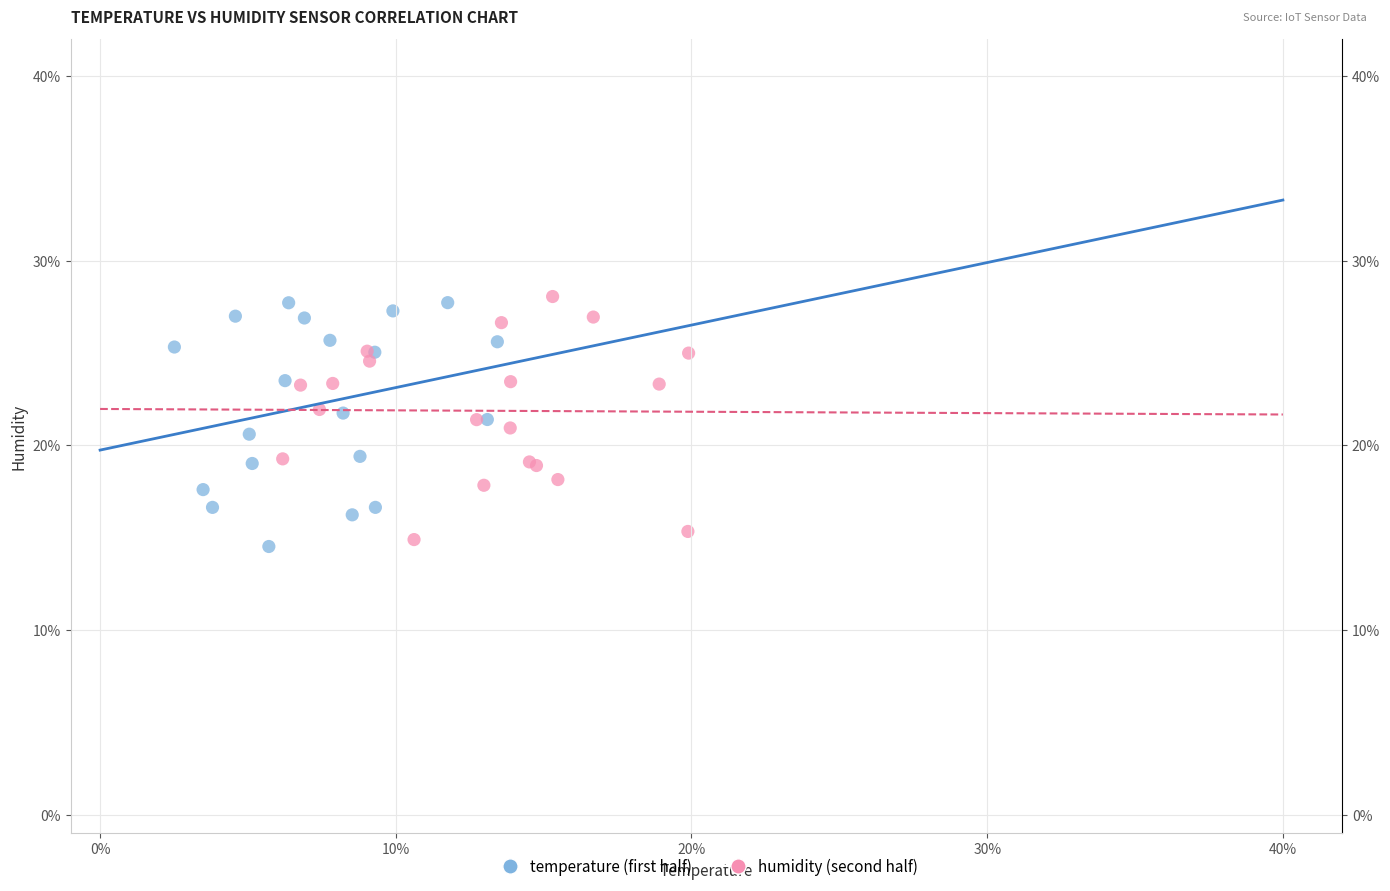

What are all the series names shown in the legend?

temperature (first half), humidity (second half)